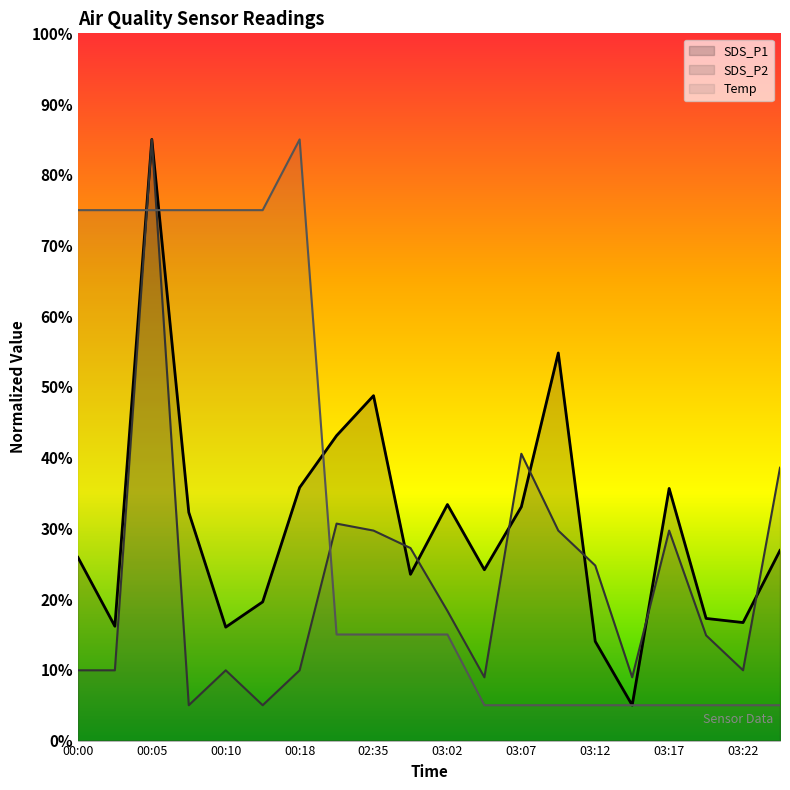

The value of SDS_P2 at 03:09 is 42.1. True or false?

False